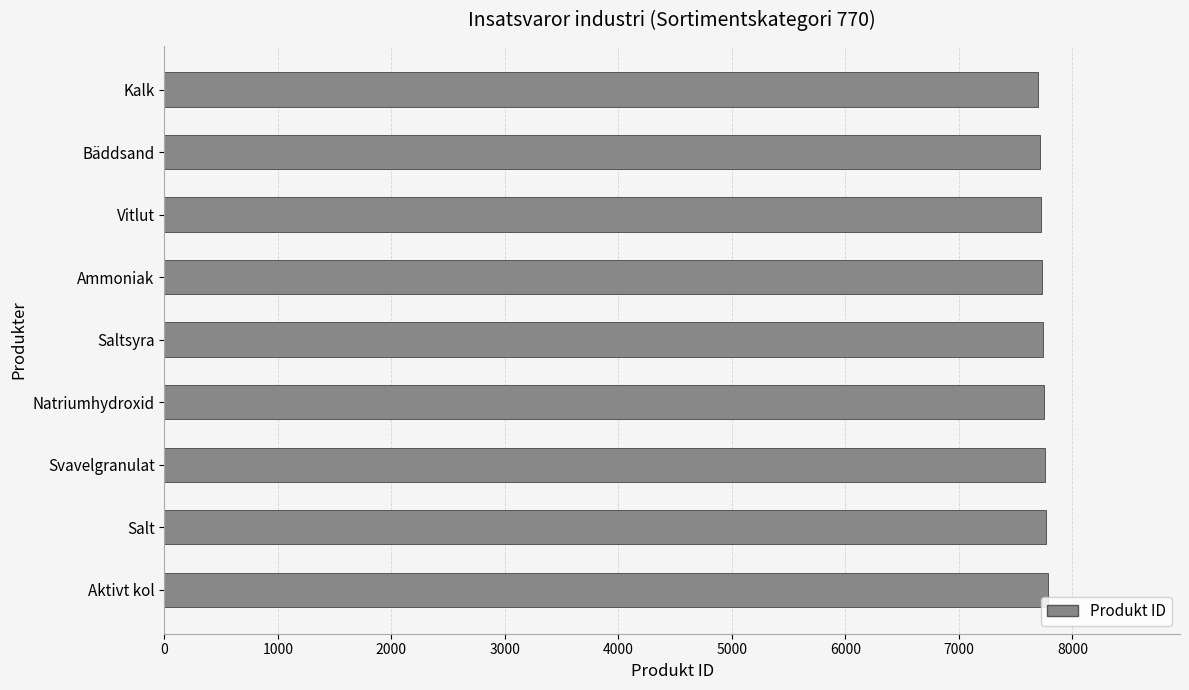

Approximately how many times larger is the value at Aktivt kol compared to Salt?

1.0